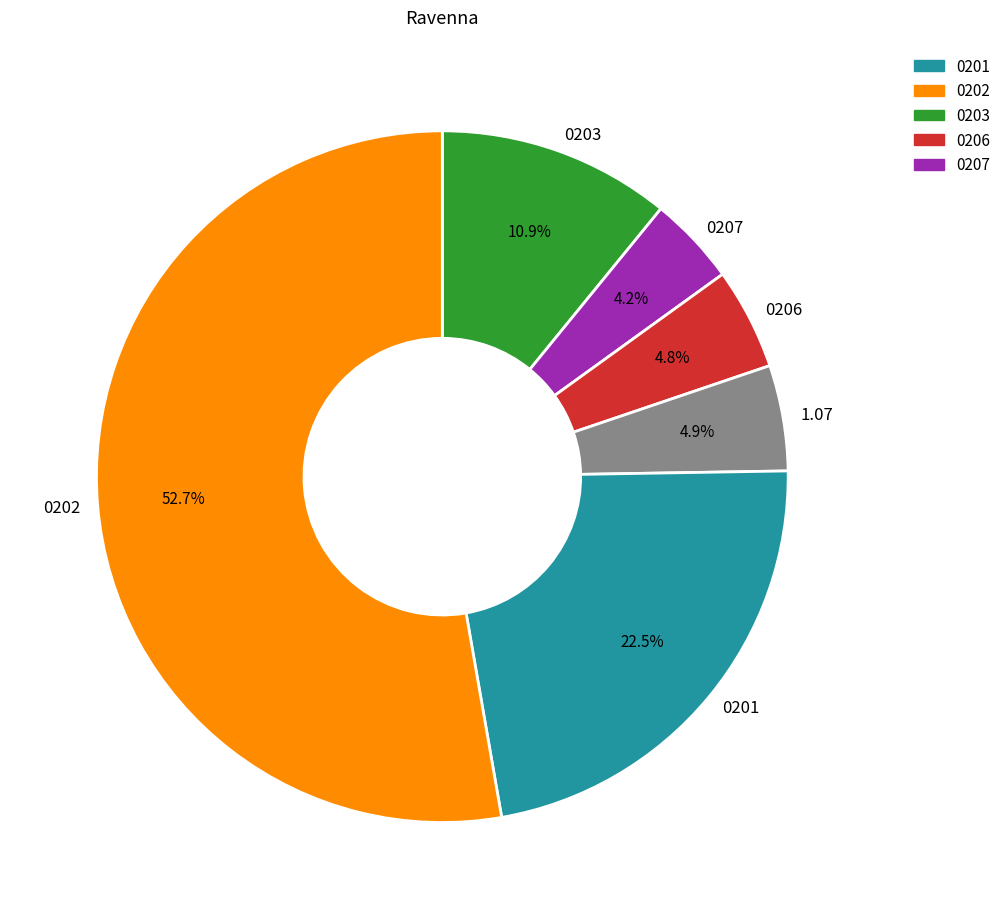

Combined, what portion of the pie is 1.07 and 0207?

9.1%